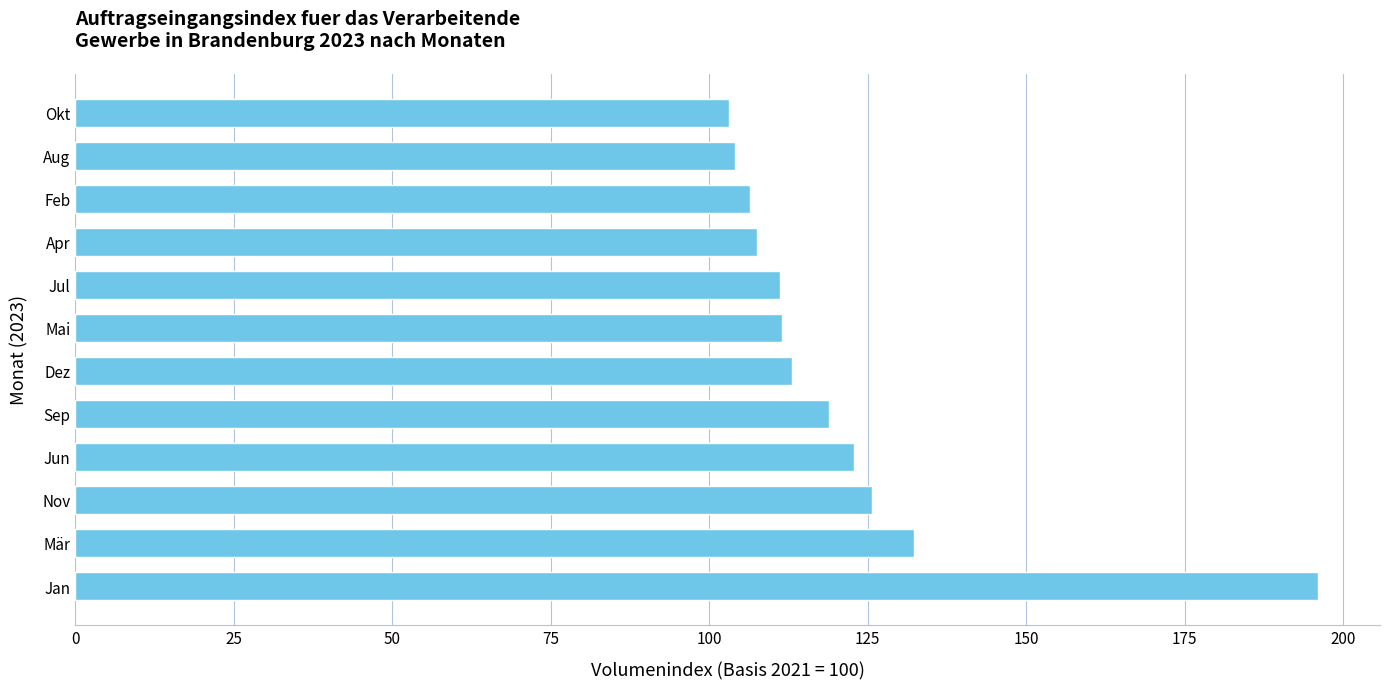

Between Jun and Dez, which is larger?

Jun